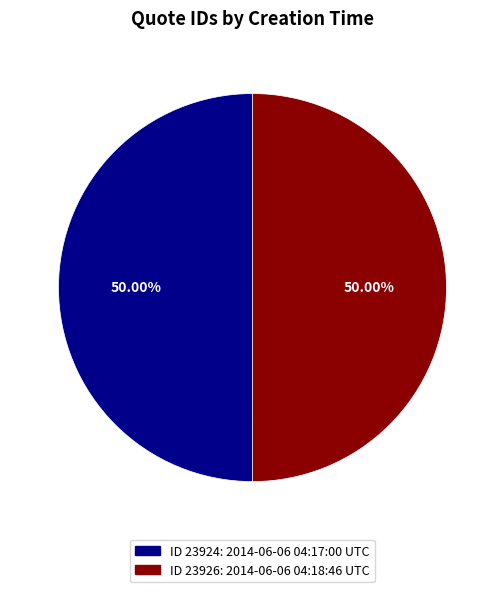

Is the sum of ID 23924: 2014-06-06 04:17:00 UTC and ID 23926: 2014-06-06 04:18:46 UTC greater than half?

Yes